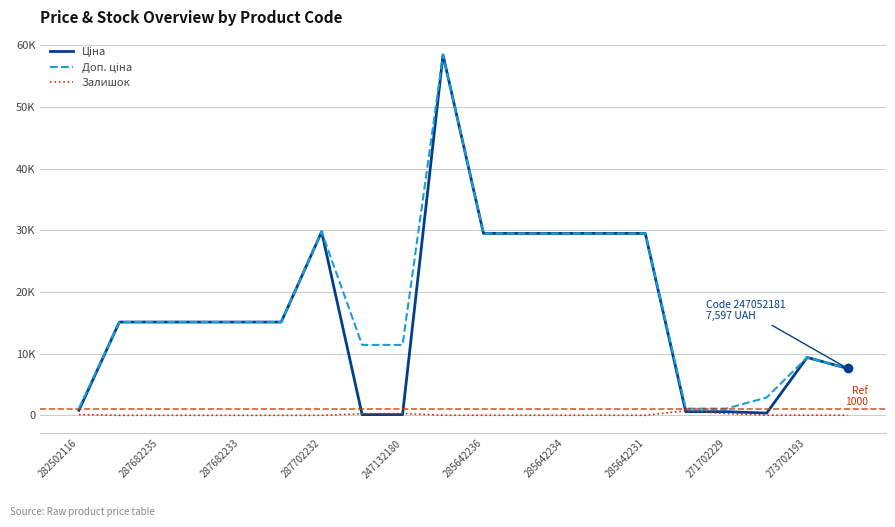

After their last crossing, which series has the higher values: Ціна or Залишок?

Ціна